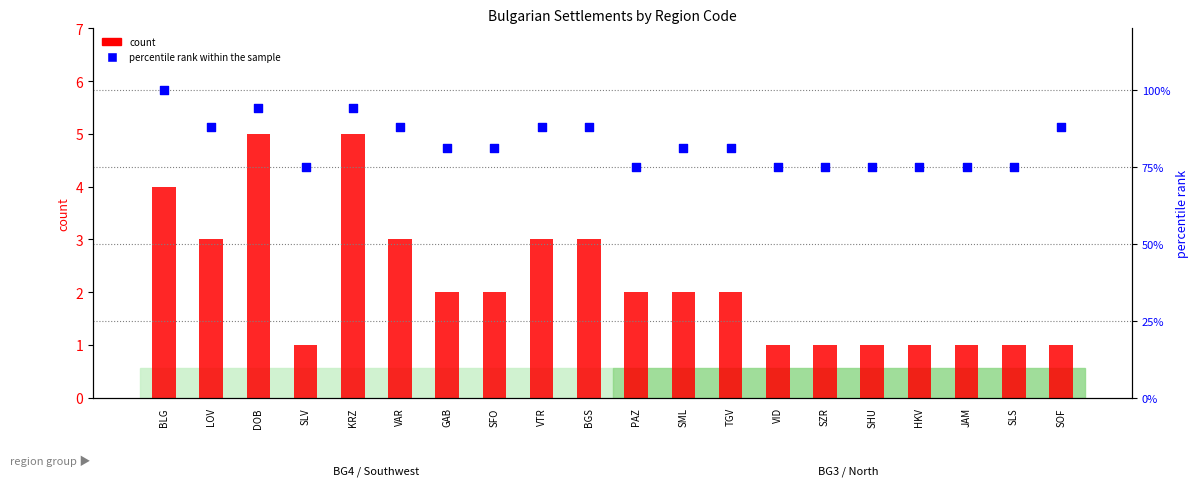

What are all the series names shown in the legend?

count, percentile rank within the sample